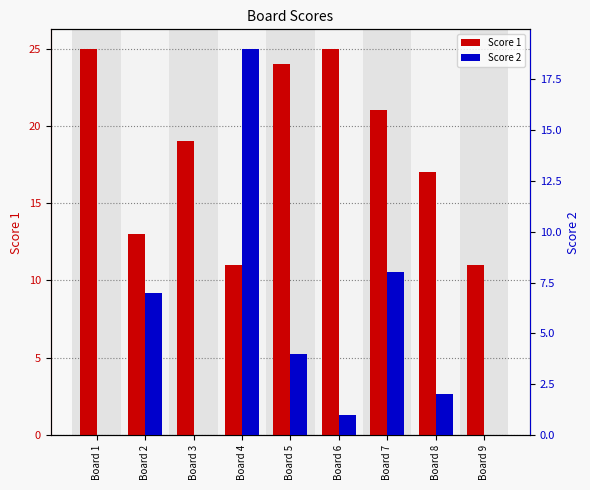

Reading right to left, what are all the values shown in this chart?

Score 1: Board 9=11	Board 8=17	Board 7=21	Board 6=25	Board 5=24	Board 4=11	Board 3=19	Board 2=13	Board 1=25
Score 2: Board 9=0	Board 8=2	Board 7=8	Board 6=1	Board 5=4	Board 4=19	Board 3=0	Board 2=7	Board 1=0